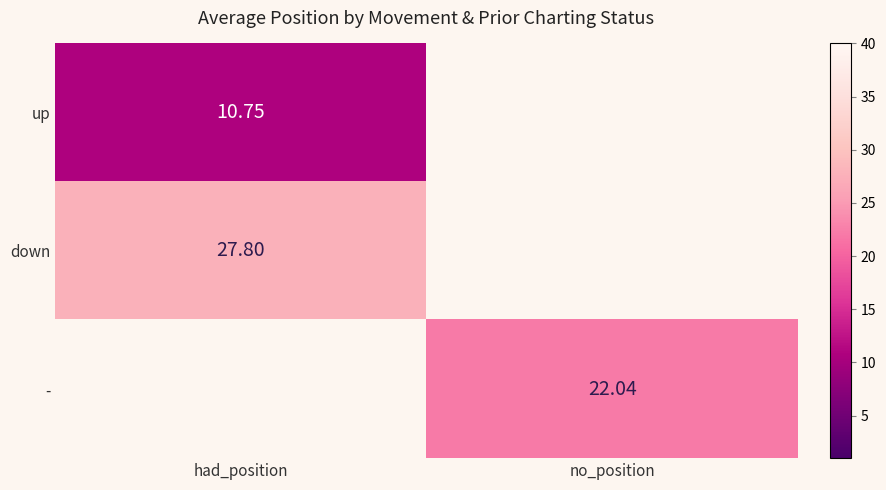

How many series are shown in this chart?

3